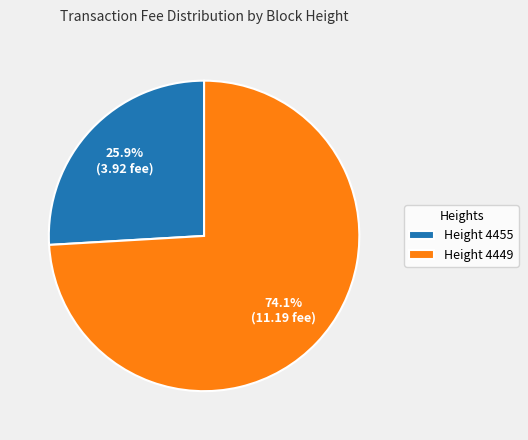

What is the smallest slice in the pie chart?

Height 4455